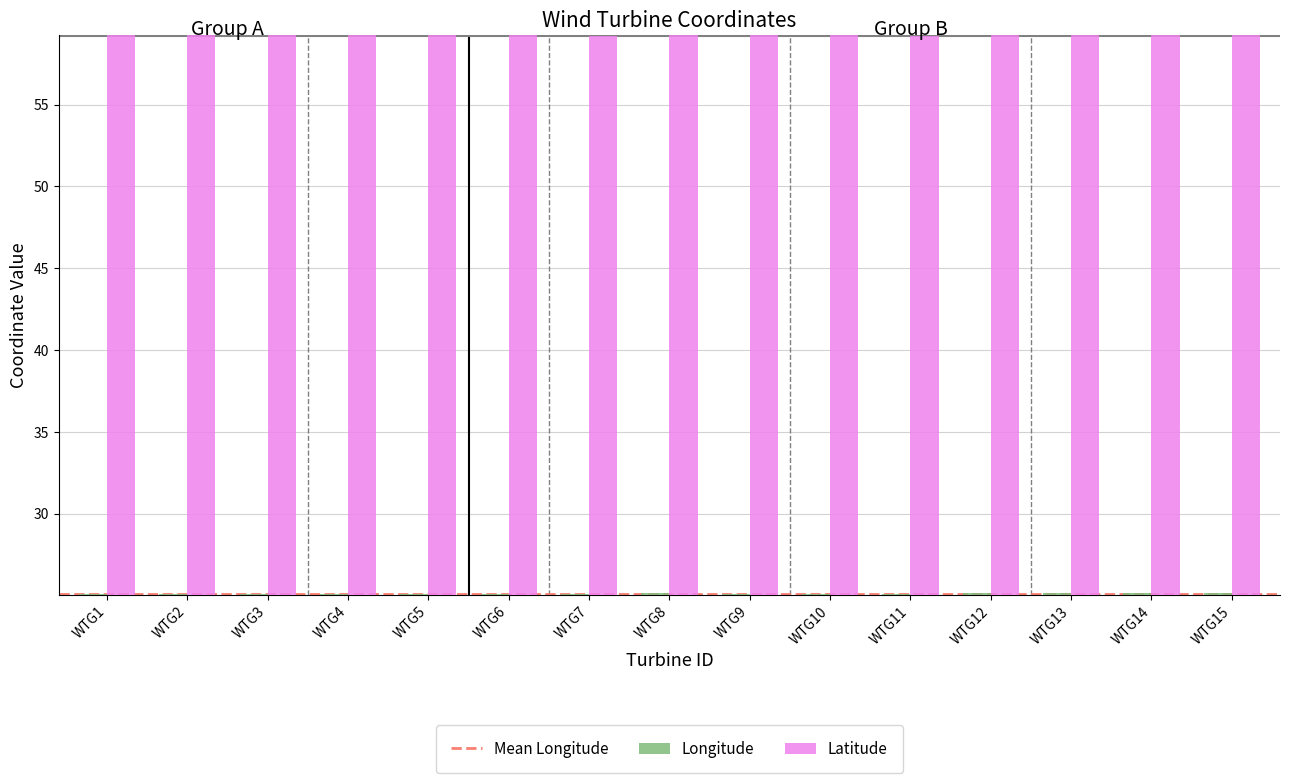

What is the sum of the Latitude values at WTG9 and WTG4?

118.5